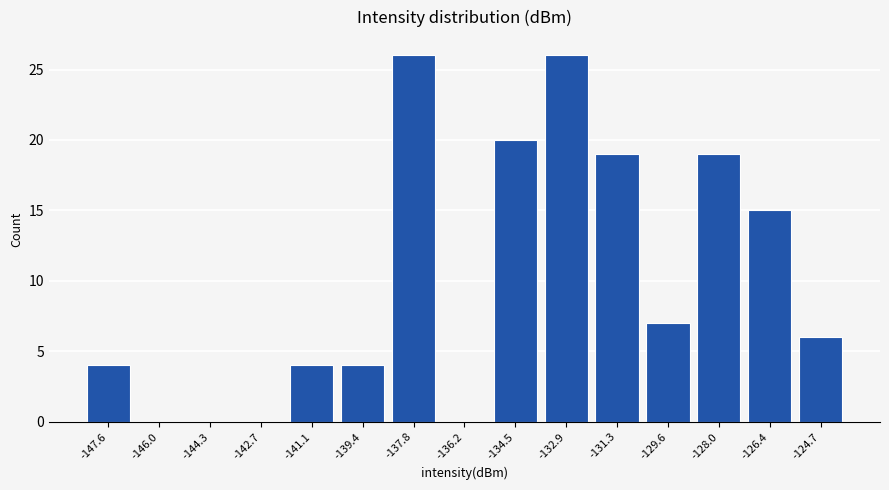

Reading left to right, list all the values displayed in this chart.

-147.6=4	-146.0=0	-144.3=0	-142.7=0	-141.1=4	-139.4=4	-137.8=26	-136.2=0	-134.5=20	-132.9=26	-131.3=19	-129.6=7	-128.0=19	-126.4=15	-124.7=6